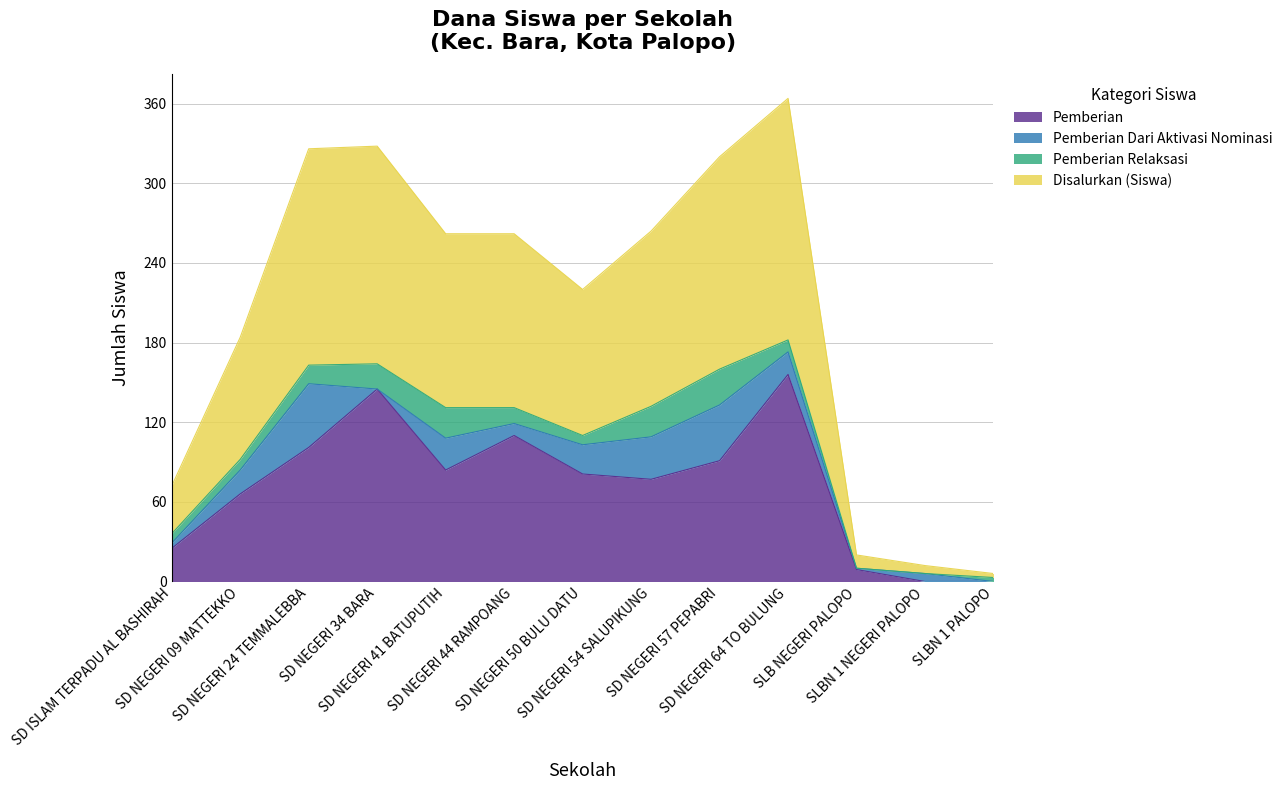

What is the maximum value for Pemberian?

156